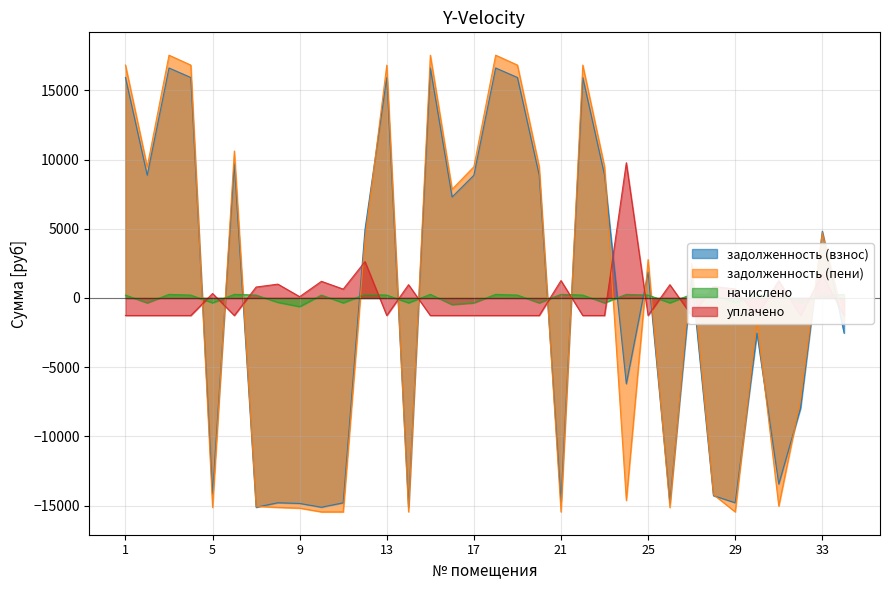

What is the value of the начислено point at the 13th from the left?

209.1